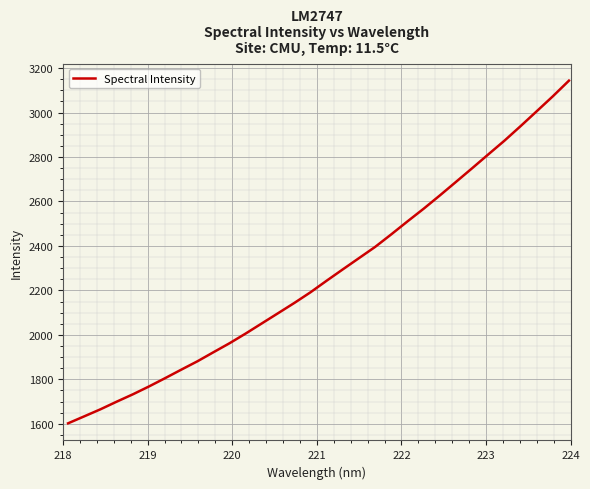

What is the smallest value displayed?

1602.1